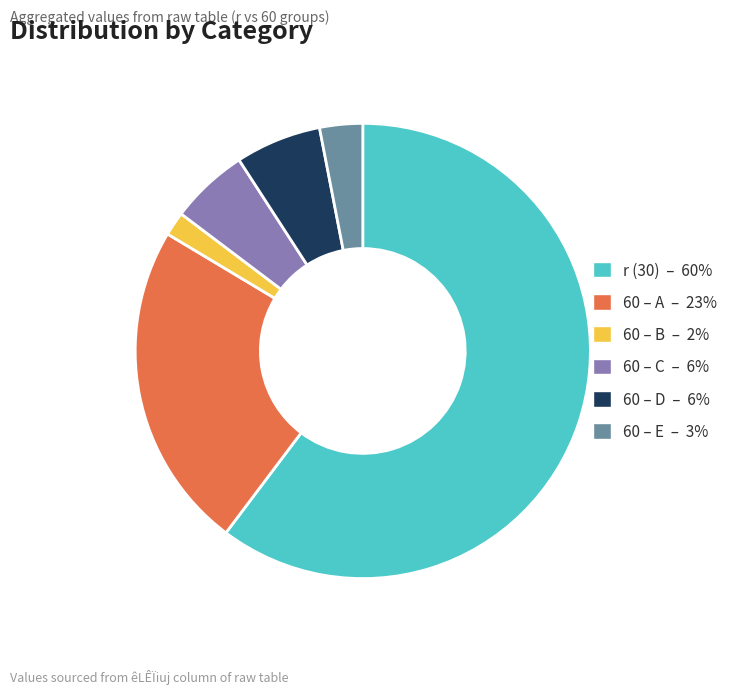

What is the majority slice?

r (30) – 60%